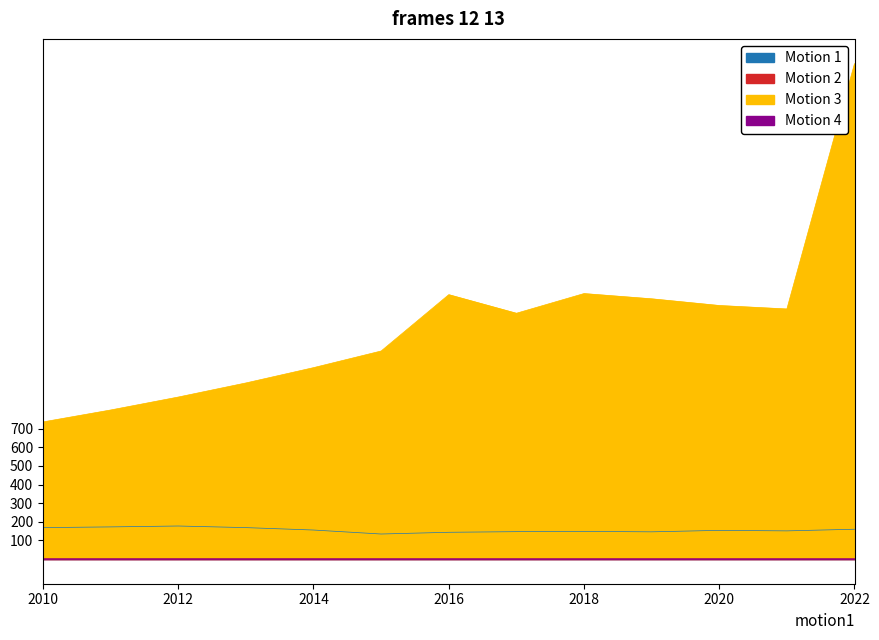

Which category has the highest value in the Motion 3 series?

2022